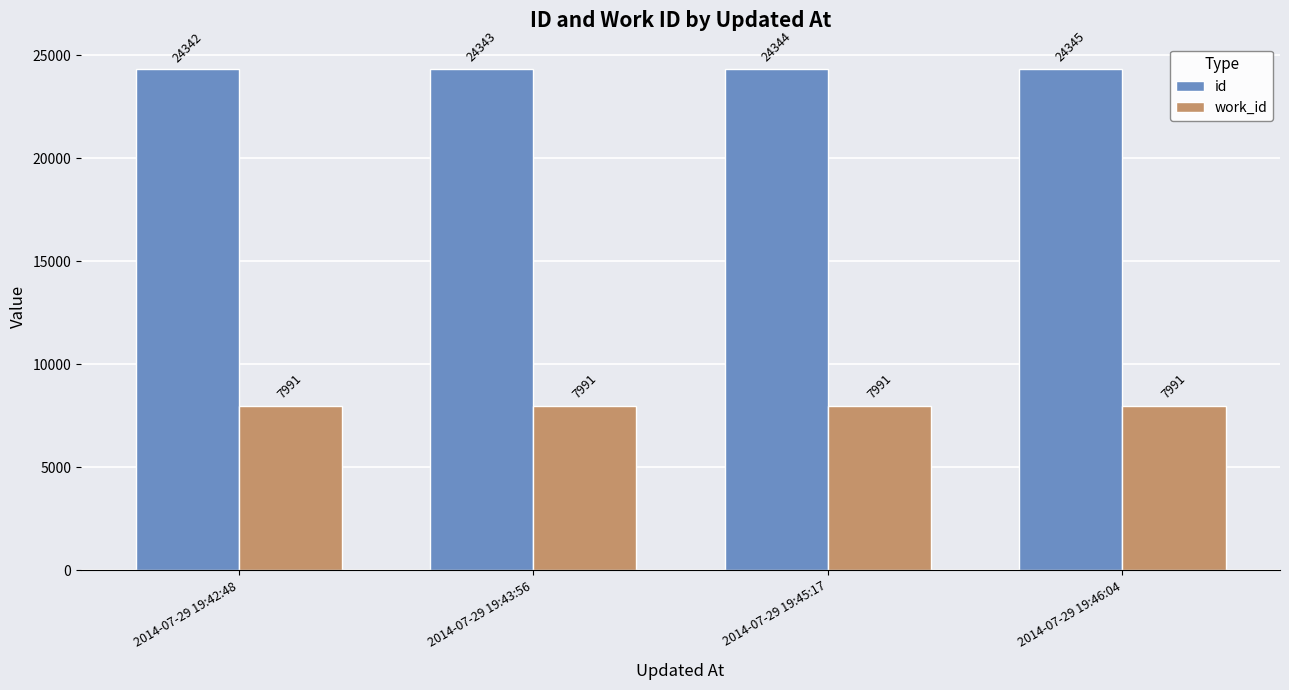

The id series shows 24345 at 2014-07-29 19:46:04. True or false?

True